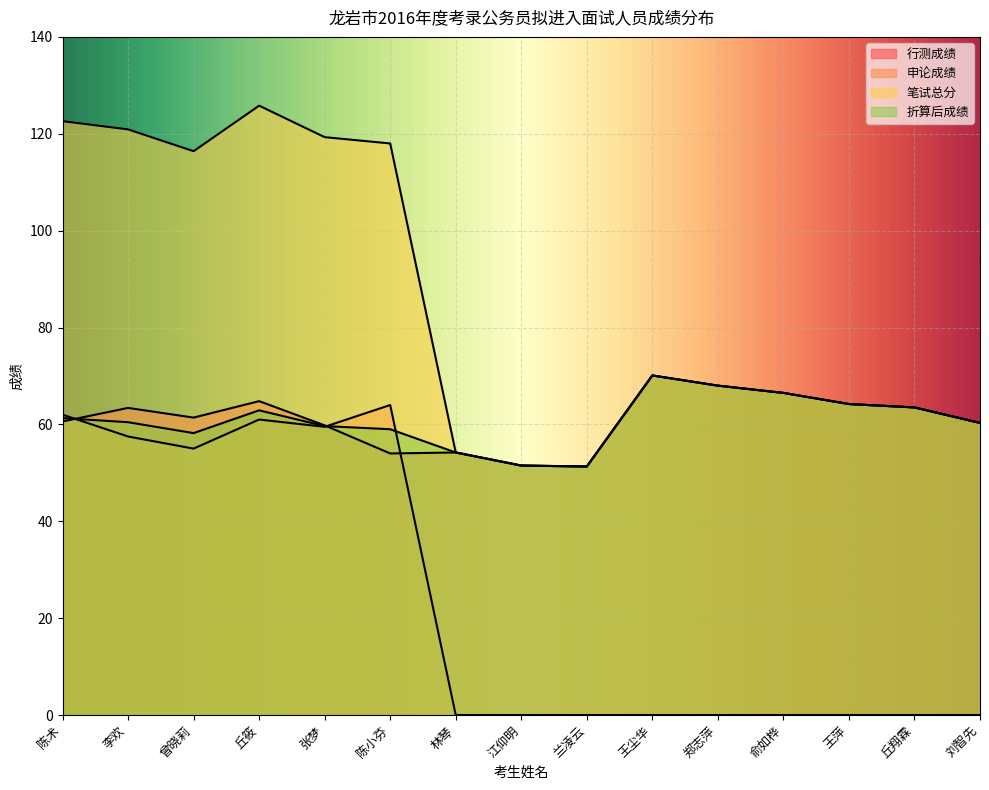

Where does the 笔试总分 series first go above 68?

陈术